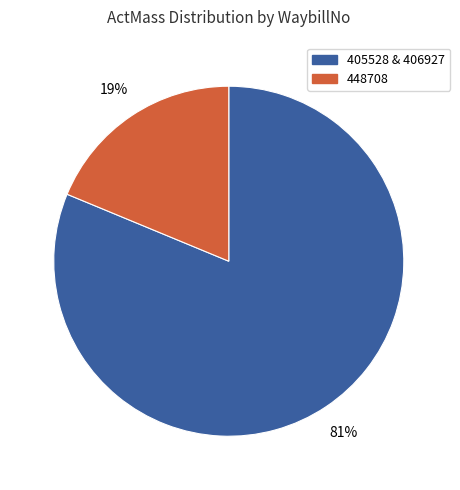

Is there a majority slice in this chart?

Yes